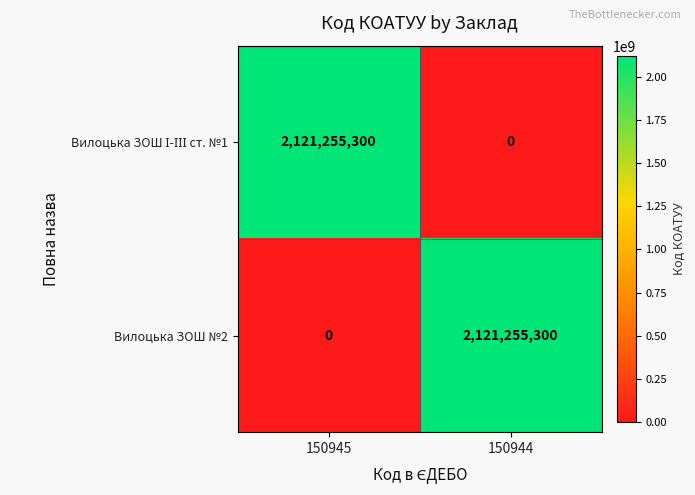

What is the spread (max minus min) of values at 150945?

2121255300